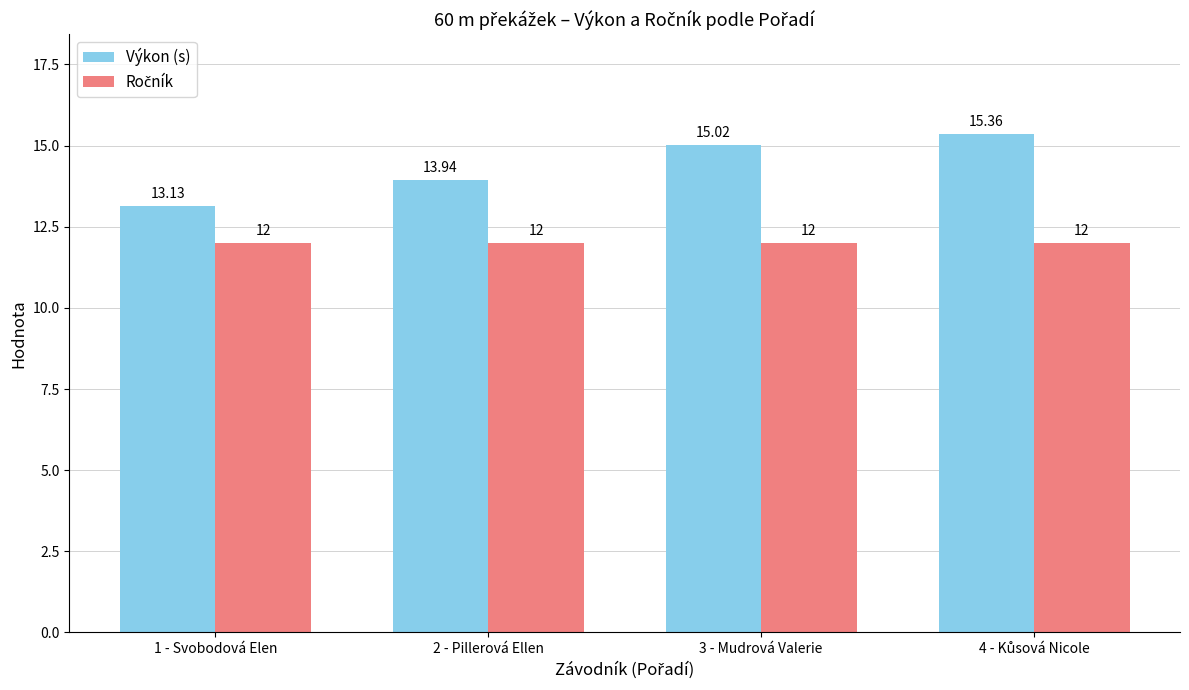

Which series has the widest spread of values?

Výkon (s)